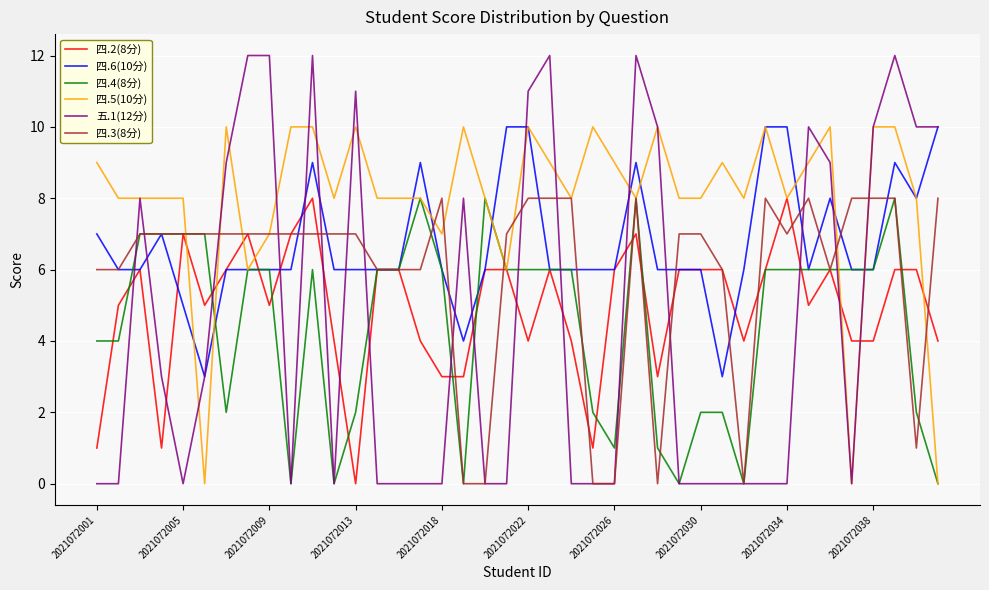

Which series has the largest range (max minus min)?

五.1(12分)